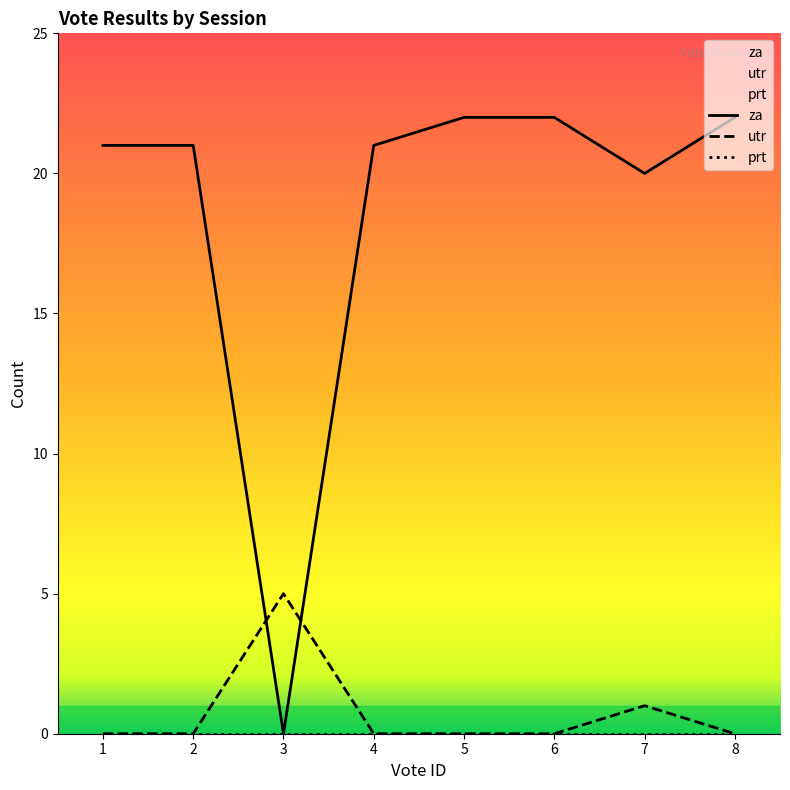

Between which two adjacent categories do za and utr first intersect?

2 and 3